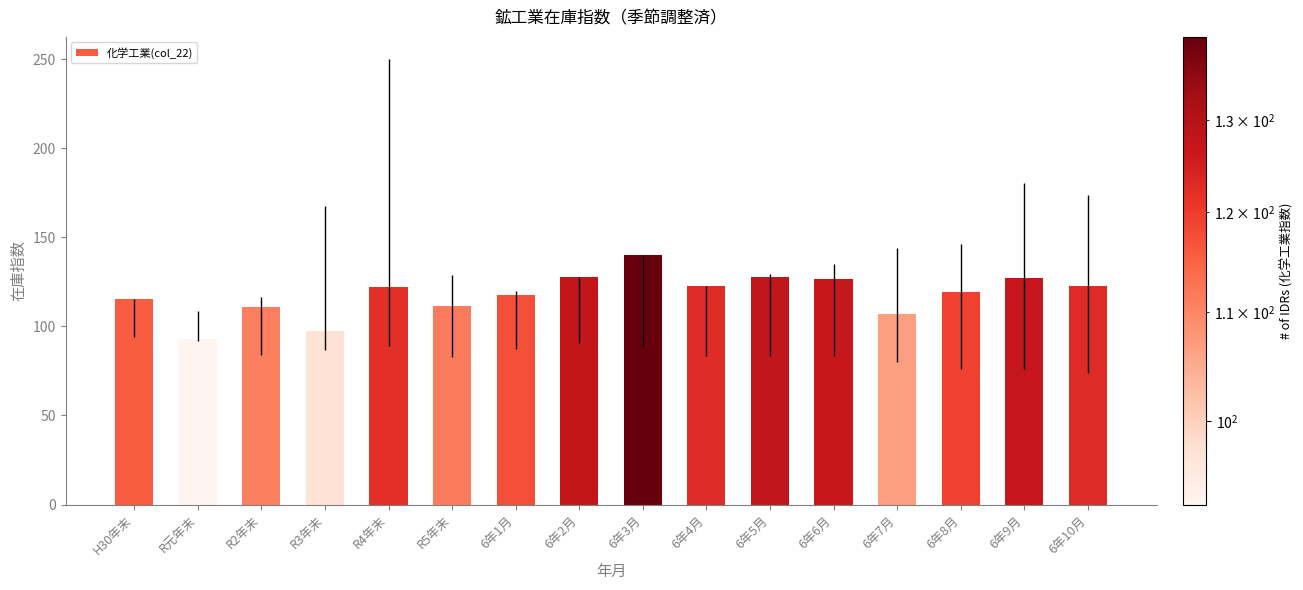

What is the smallest value displayed?

93.0